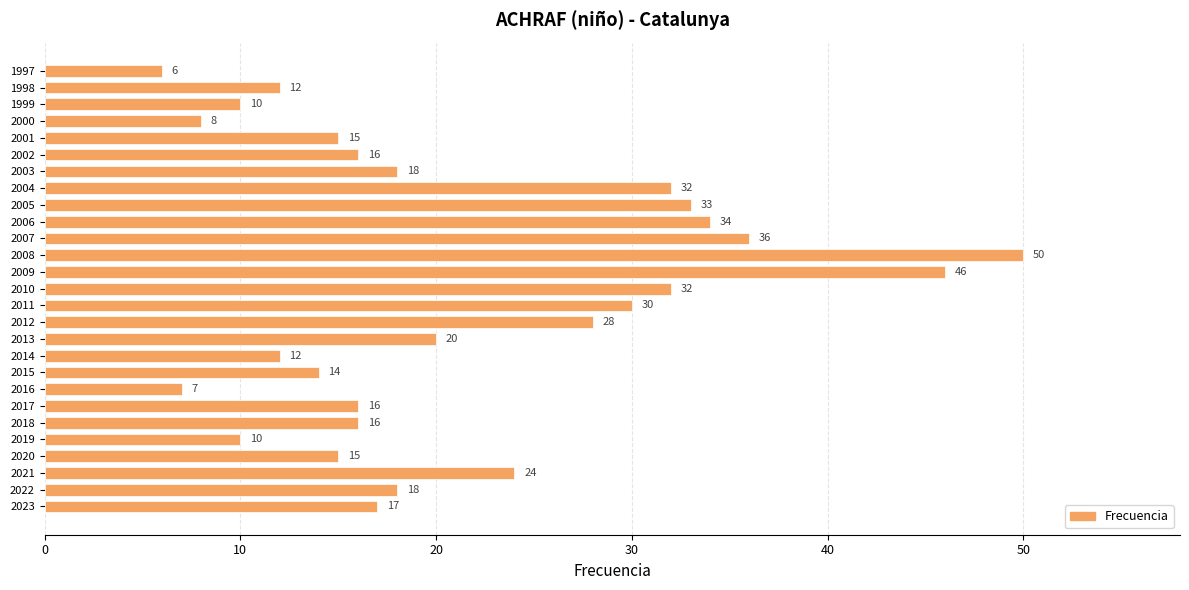

Reading bottom to top, what are all the values shown in this chart?

2023=17	2022=18	2021=24	2020=15	2019=10	2018=16	2017=16	2016=7	2015=14	2014=12	2013=20	2012=28	2011=30	2010=32	2009=46	2008=50	2007=36	2006=34	2005=33	2004=32	2003=18	2002=16	2001=15	2000=8	1999=10	1998=12	1997=6